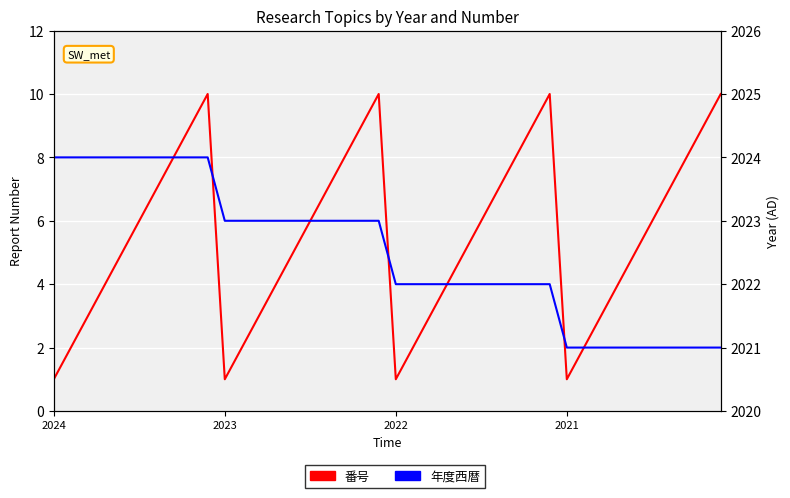

True or false: 年度西暦 and 番号 cross at least once.

False